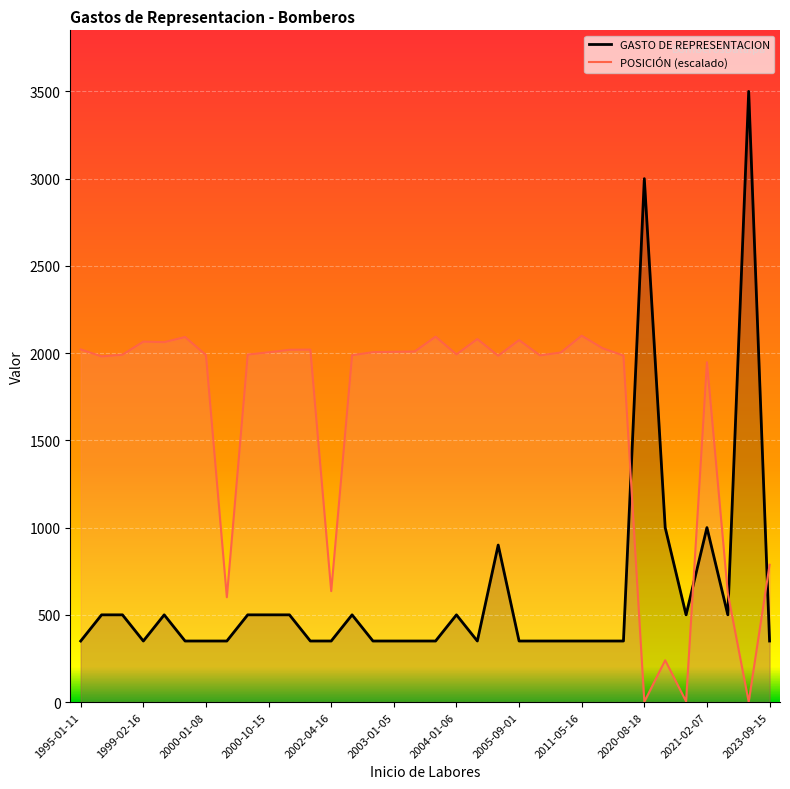

What is the total value across all series at 26?

2336.0